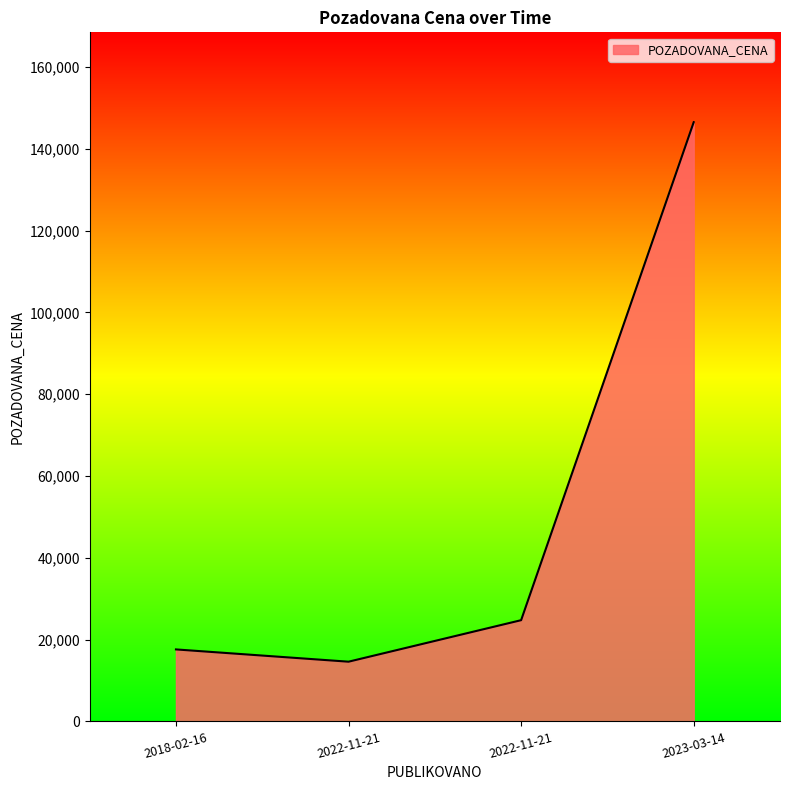

Count the number of categories in the chart.

4